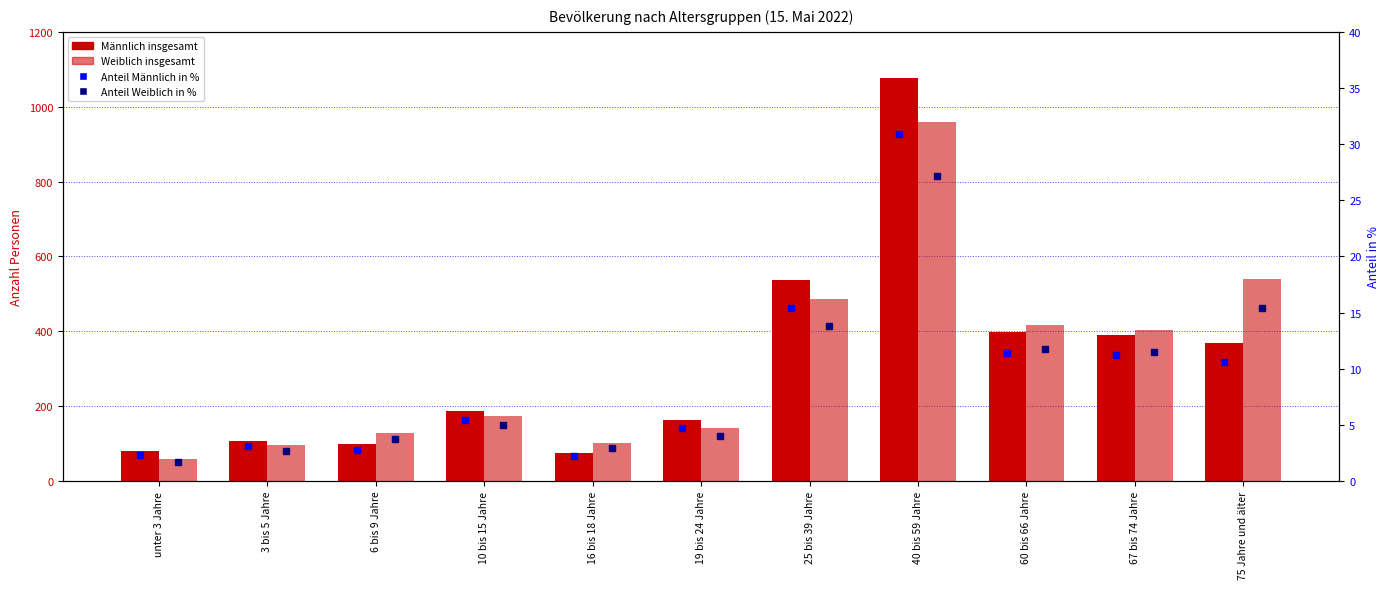

Reading left to right, extract all data points from this chart.

Männlich insgesamt: 81.0	106.0	98.0	186.0	75.0	162.0	536.0	1076.0	398.0	390.0	369.0
Weiblich insgesamt: 59.0	95.0	129.0	174.0	102.0	141.0	486.0	958.0	416.0	403.0	541.0
Anteil Männlich in %: 2.3	3.1	2.8	5.4	2.2	4.7	15.4	30.9	11.4	11.2	10.6
Anteil Weiblich in %: 1.7	2.7	3.7	5.0	2.9	4.0	13.8	27.2	11.8	11.5	15.4